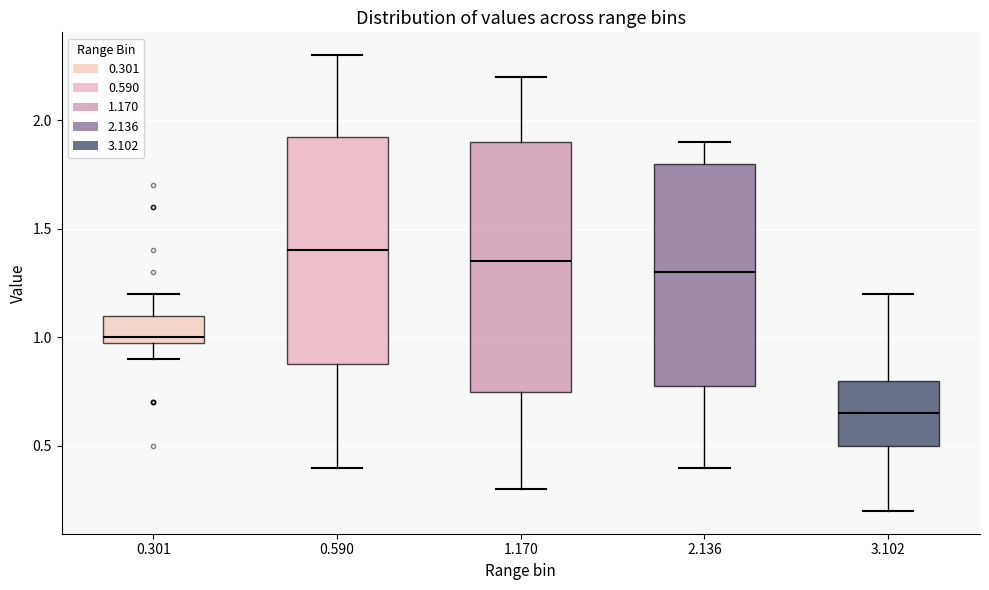

Comparing the boxes themselves (not the whiskers), which one is the tallest?

1.170